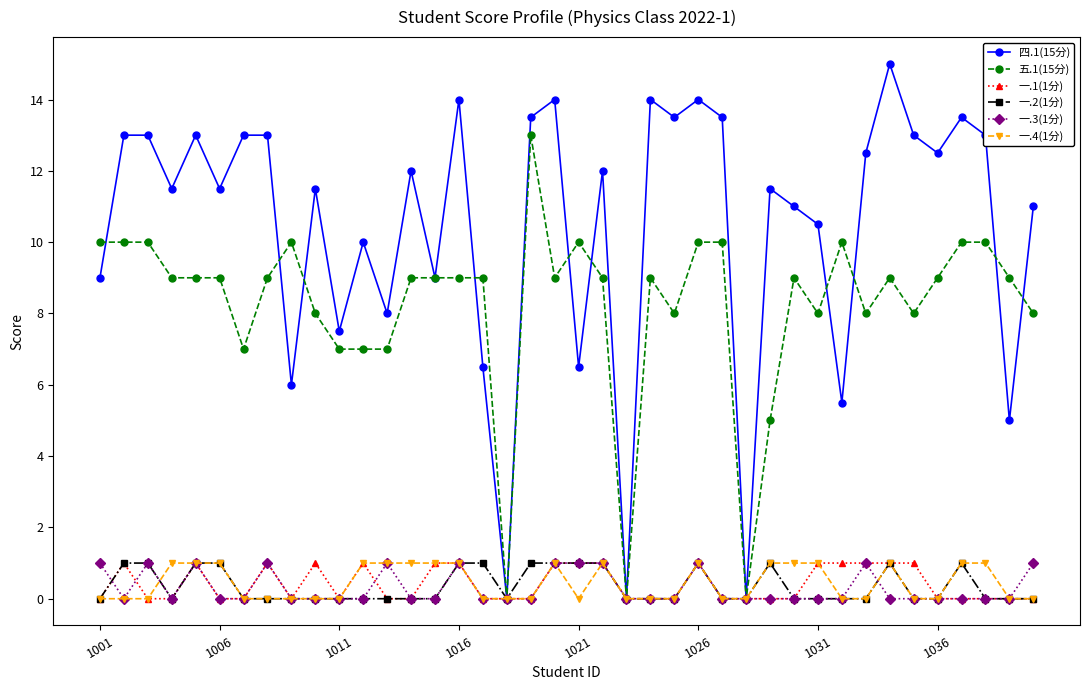

True or false: 一.3(1分) has more than 0 points higher than both neighbors.

True